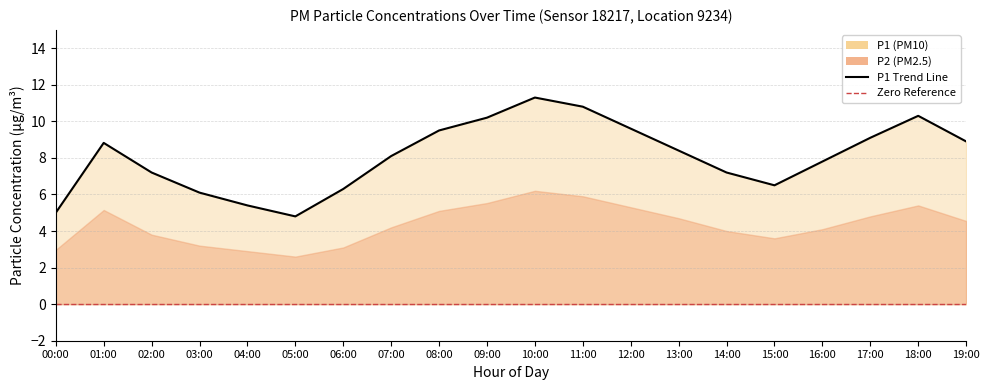

What is the difference between the maximum and minimum values?

6.5